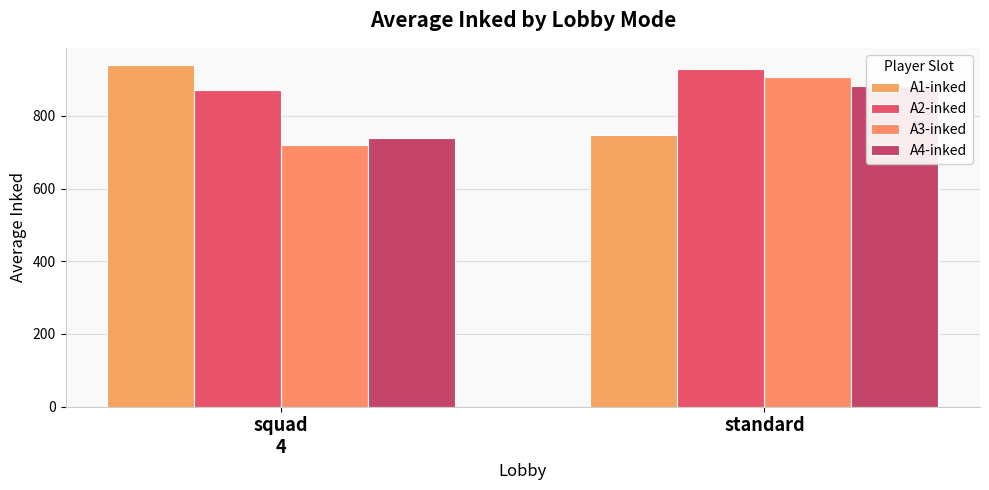

What is the total value across all series at standard?

3465.6